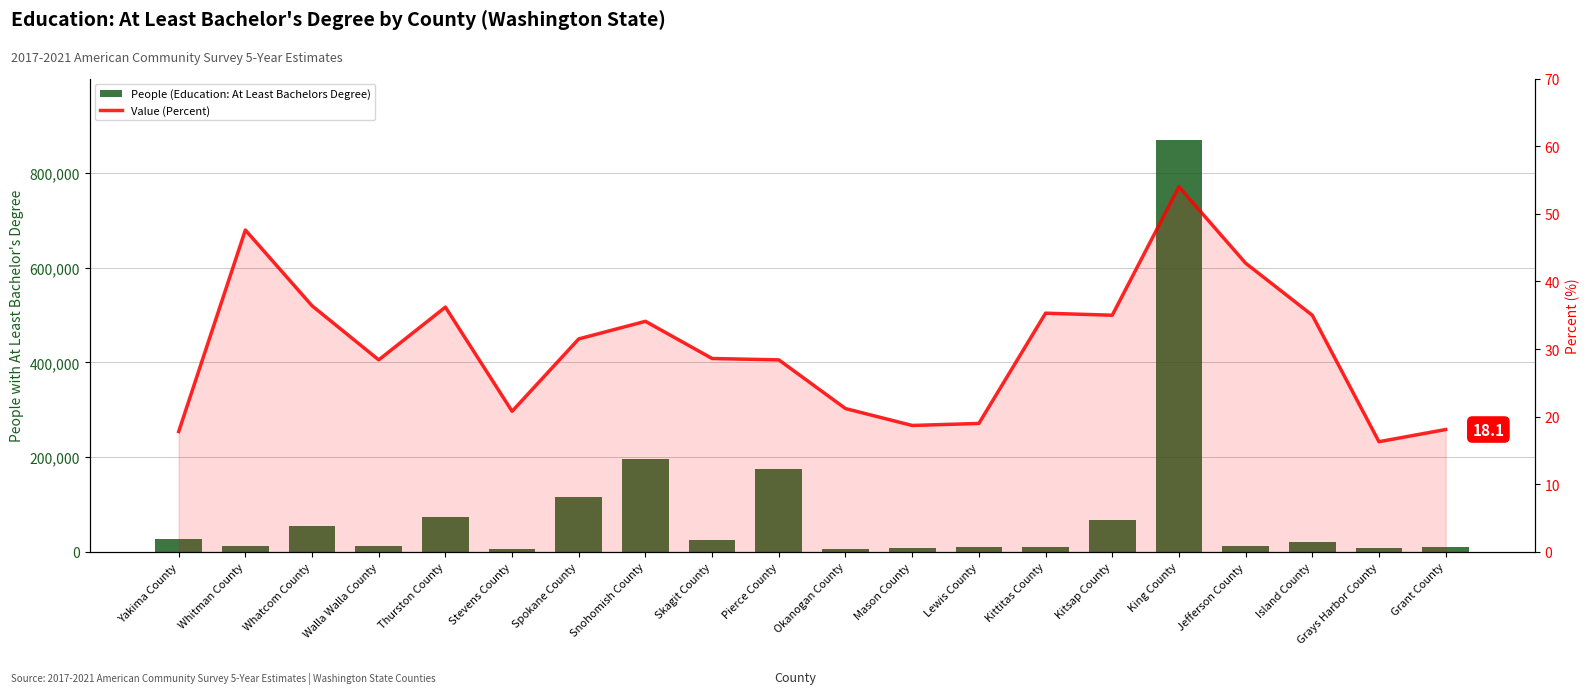

True or false: People (Education: At Least Bachelors Degree) has a value of 5326.4 at Grays Harbor County.

False